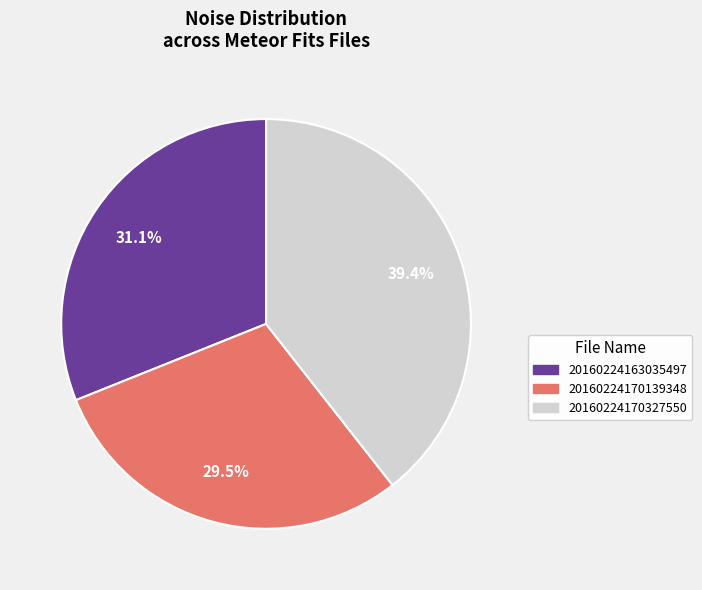

Count the number of slices in the pie.

3